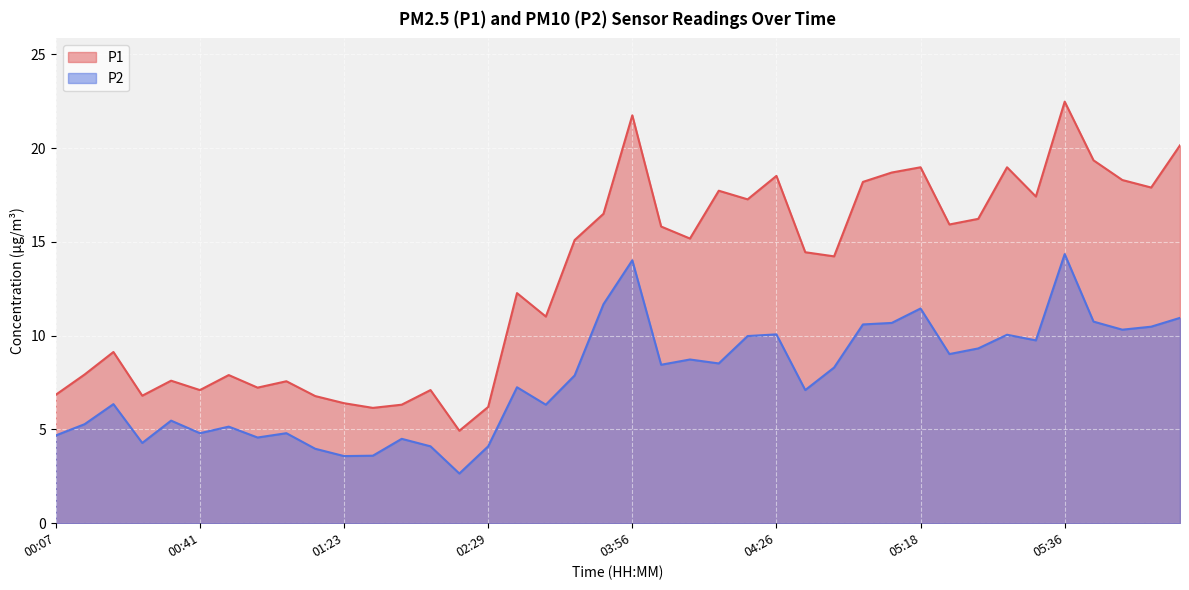

In P2, how many points are higher than both neighbors (excluding endpoints)?

12